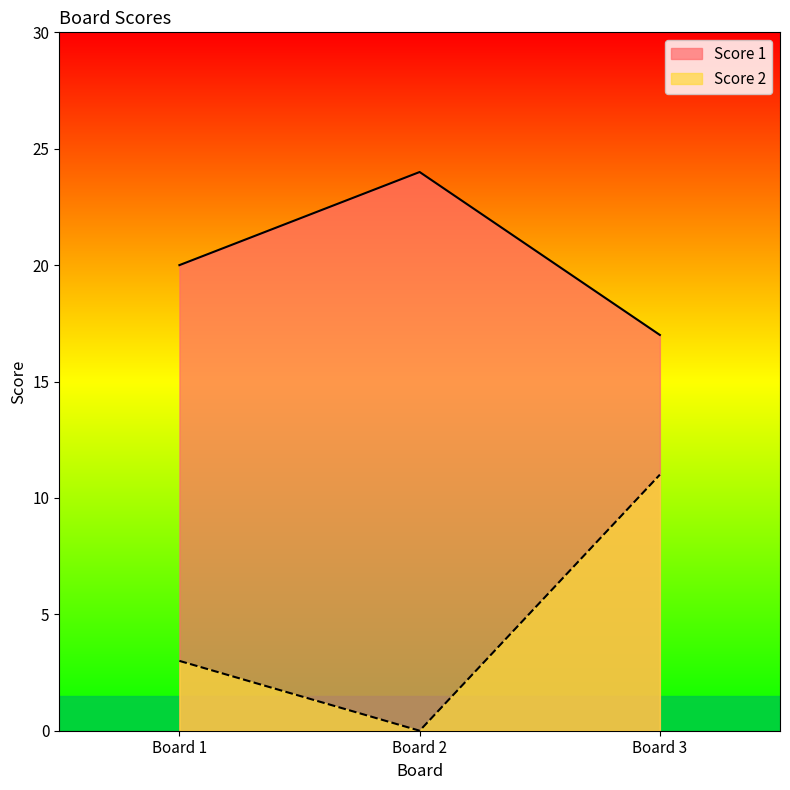

List the series in order of their overall mean, highest first.

Score 1, Score 2